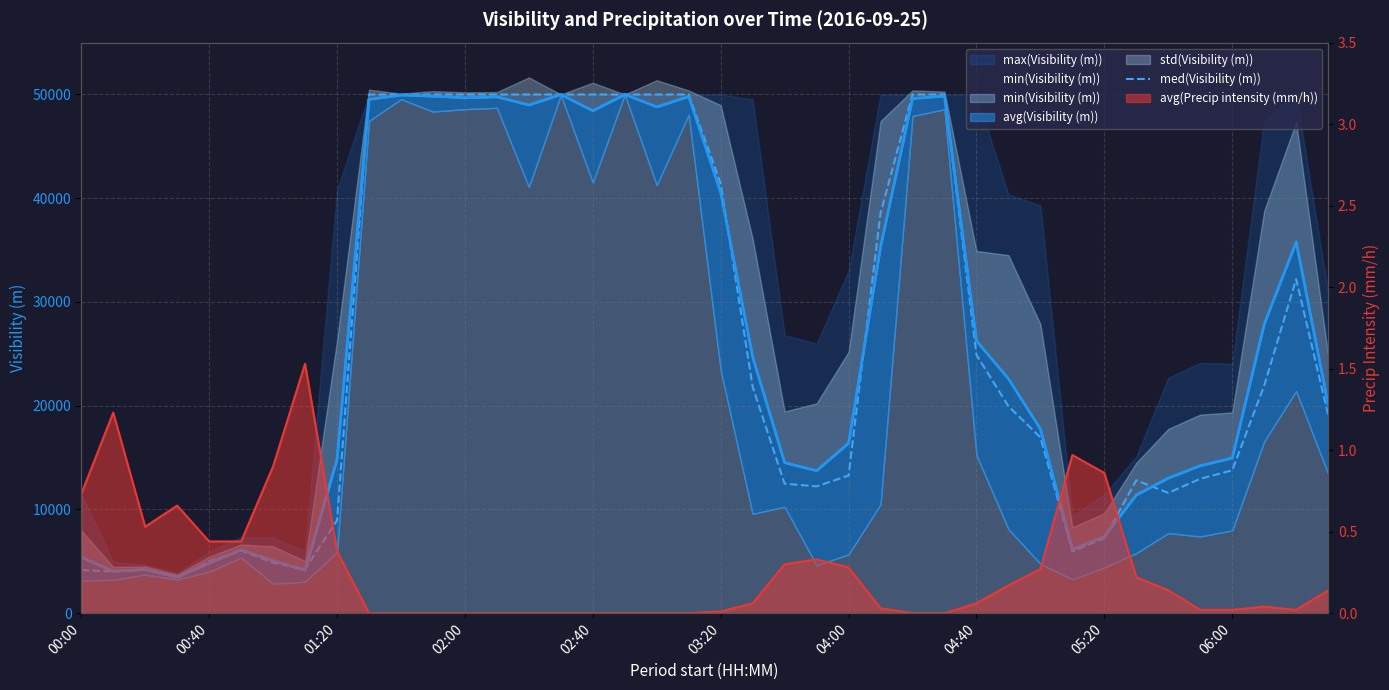

The chart shows a value of 50000 at 18. True or false?

True